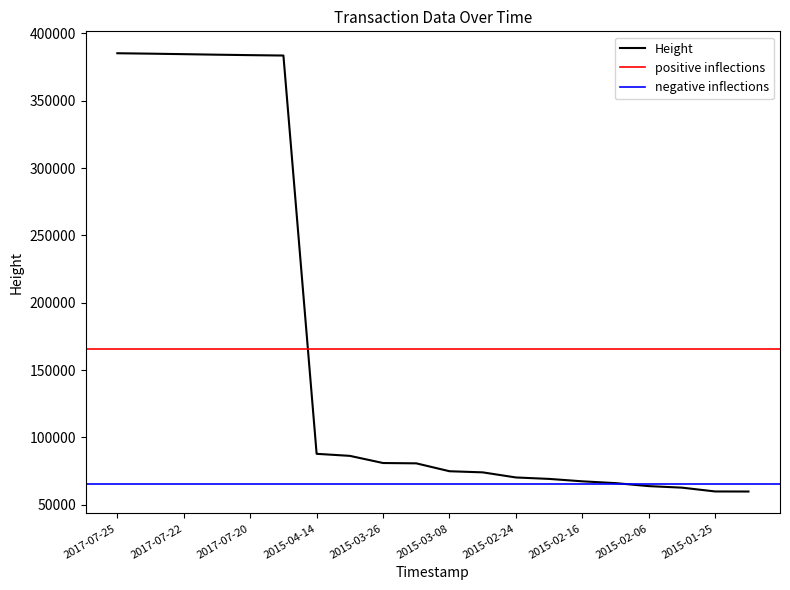

What is the lowest value of the Height series?

59827